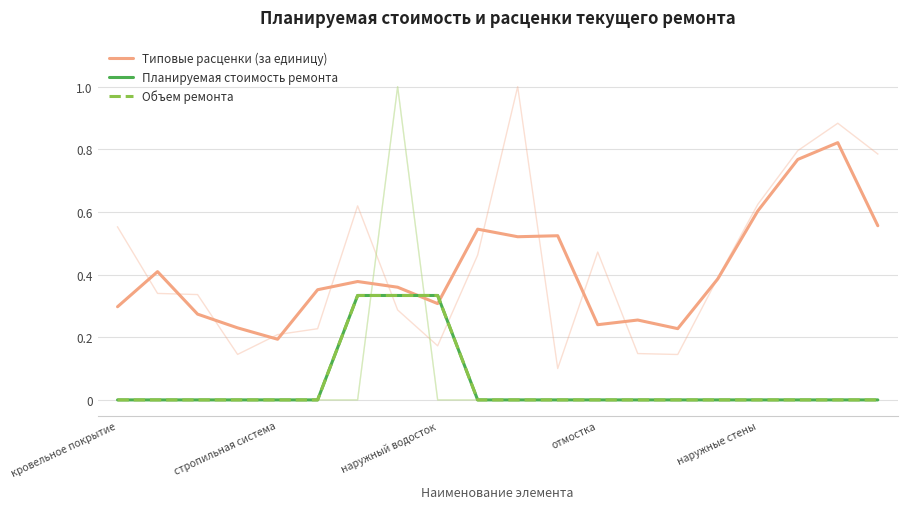

Is the value of Планируемая стоимость ремонта at кровельное покрытие greater than the value of Объем ремонта at 11?

No